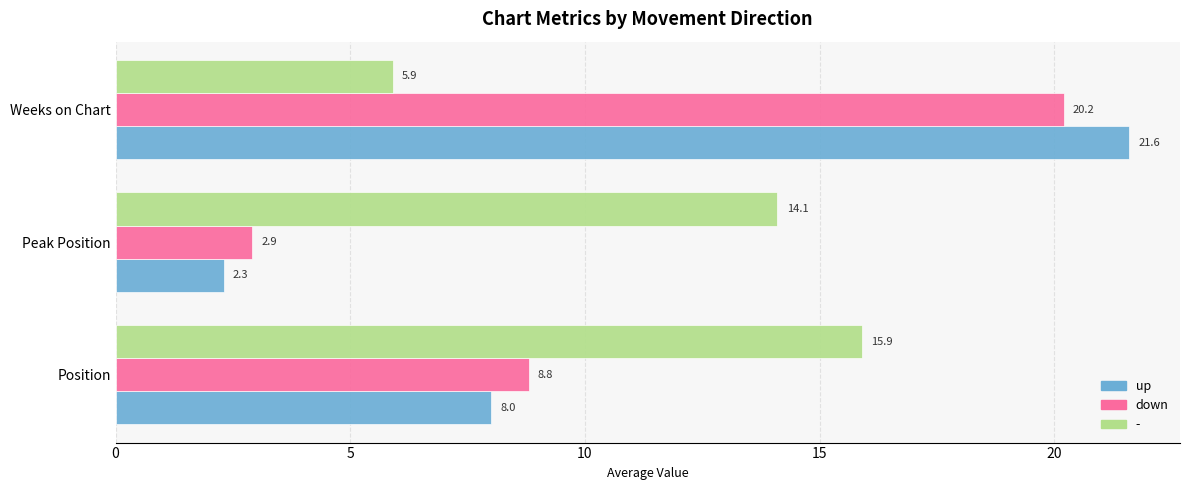

Which series has the largest range (max minus min)?

up